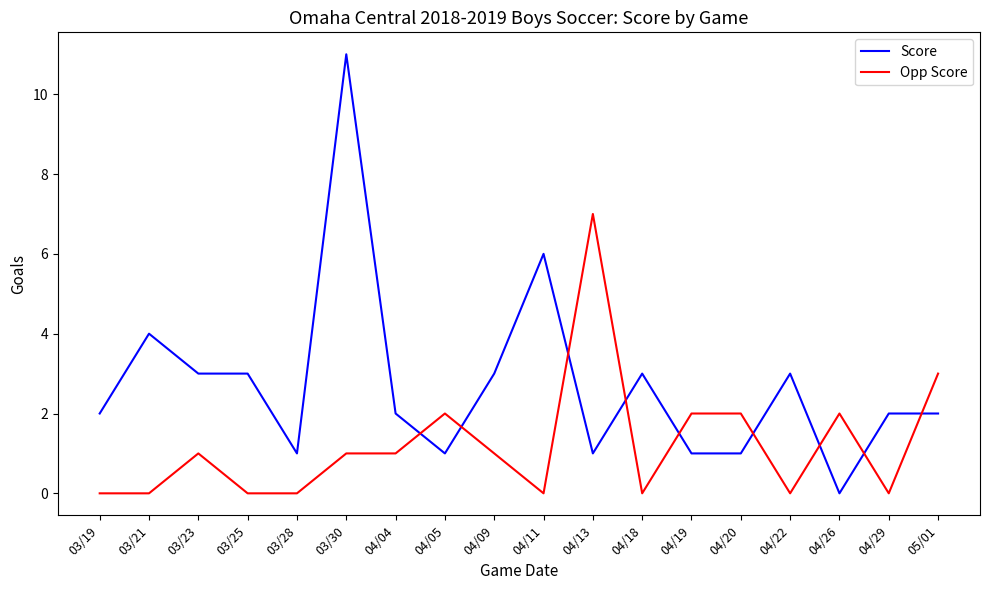

Which series has the largest total across all categories?

Score